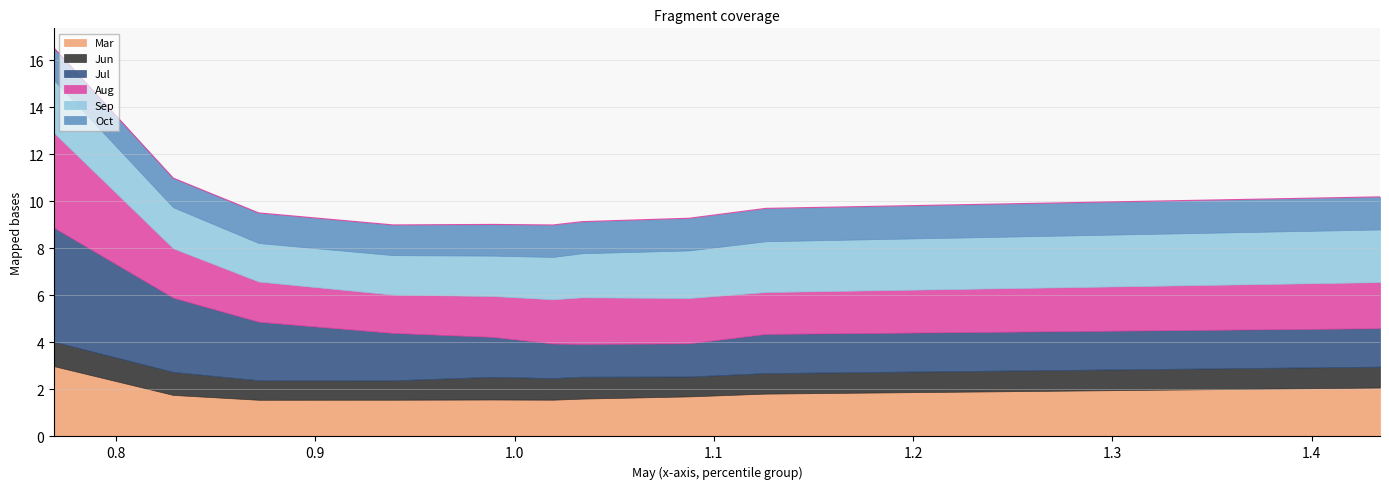

How many data points does each series have?

10